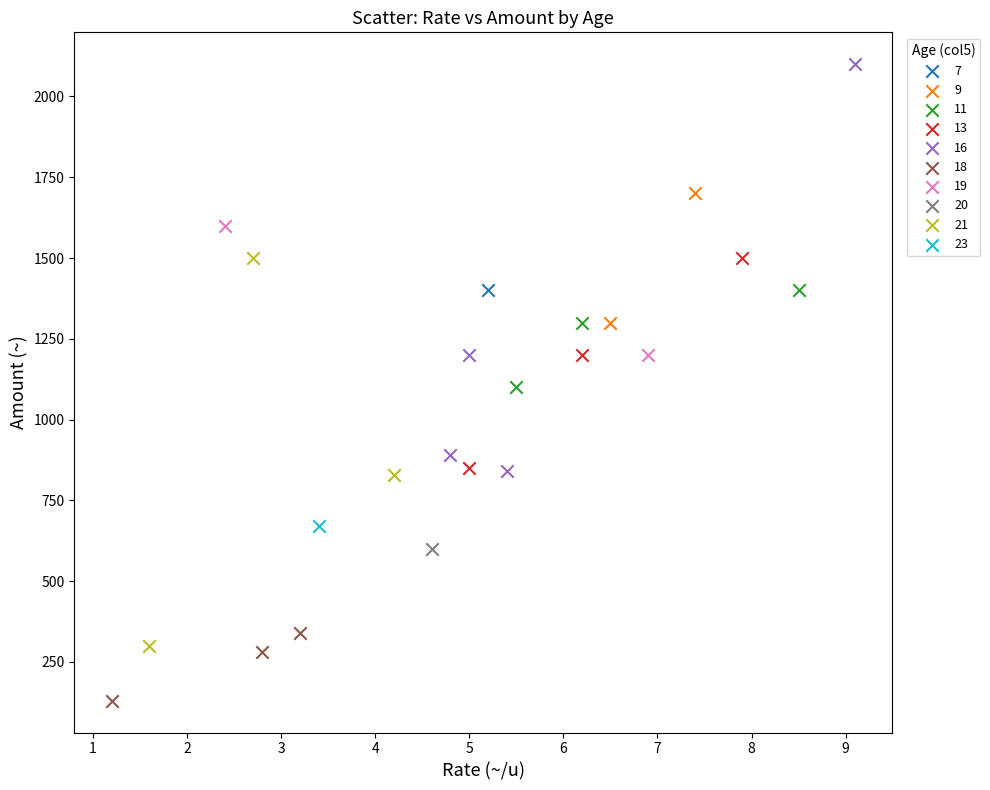

What are all the series names shown in the legend?

7, 9, 11, 13, 16, 18, 19, 20, 21, 23